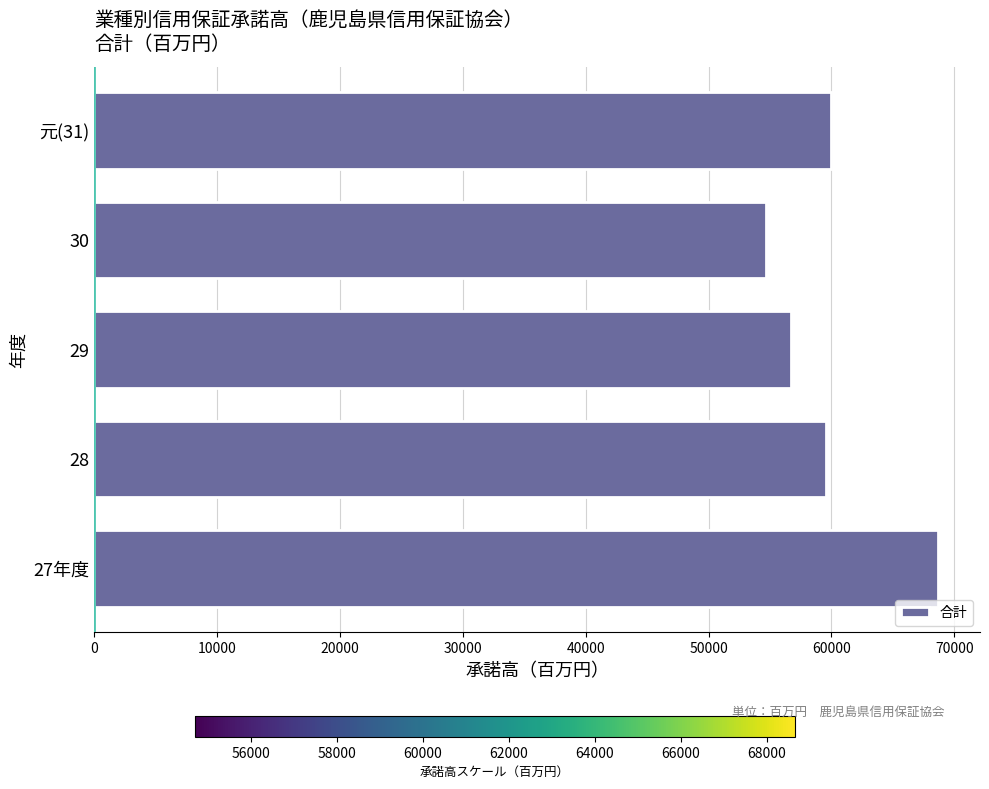

Reading bottom to top, list all the values displayed in this chart.

68661	59587	56731	54703	59989